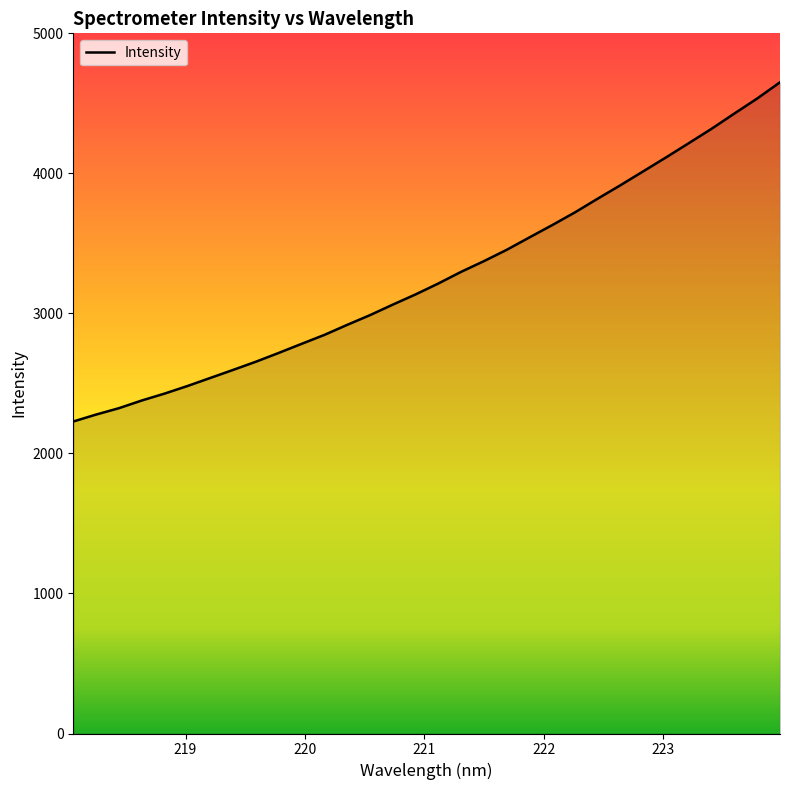

What is the maximum value shown in the chart?

4650.5